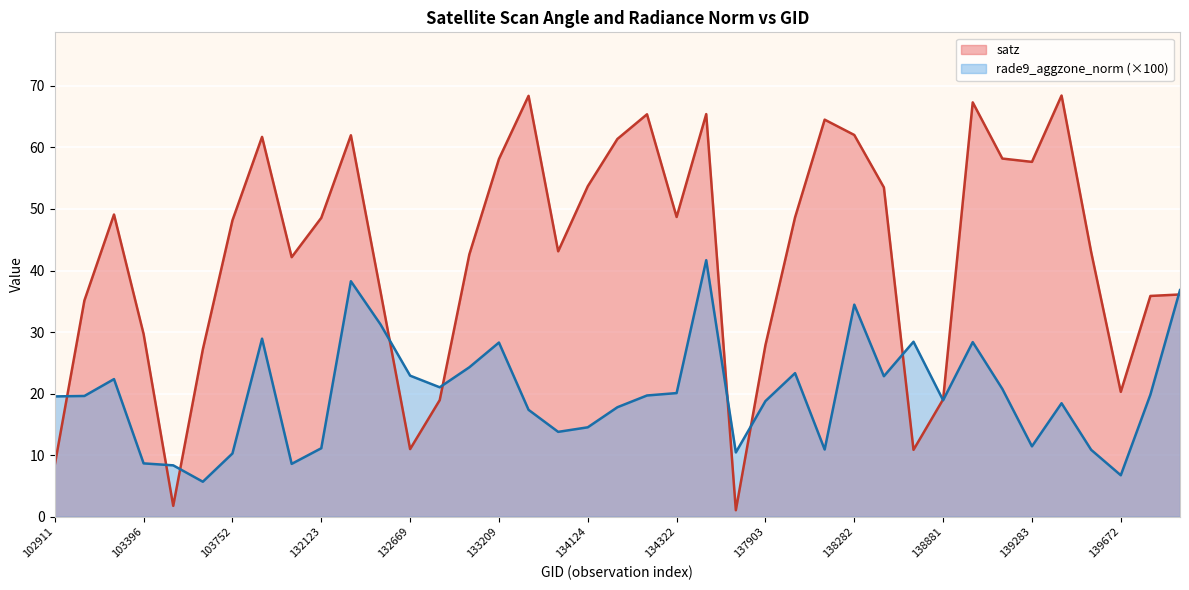

After their last crossing, which series has the higher values: satz or rade9_aggzone_norm?

rade9_aggzone_norm